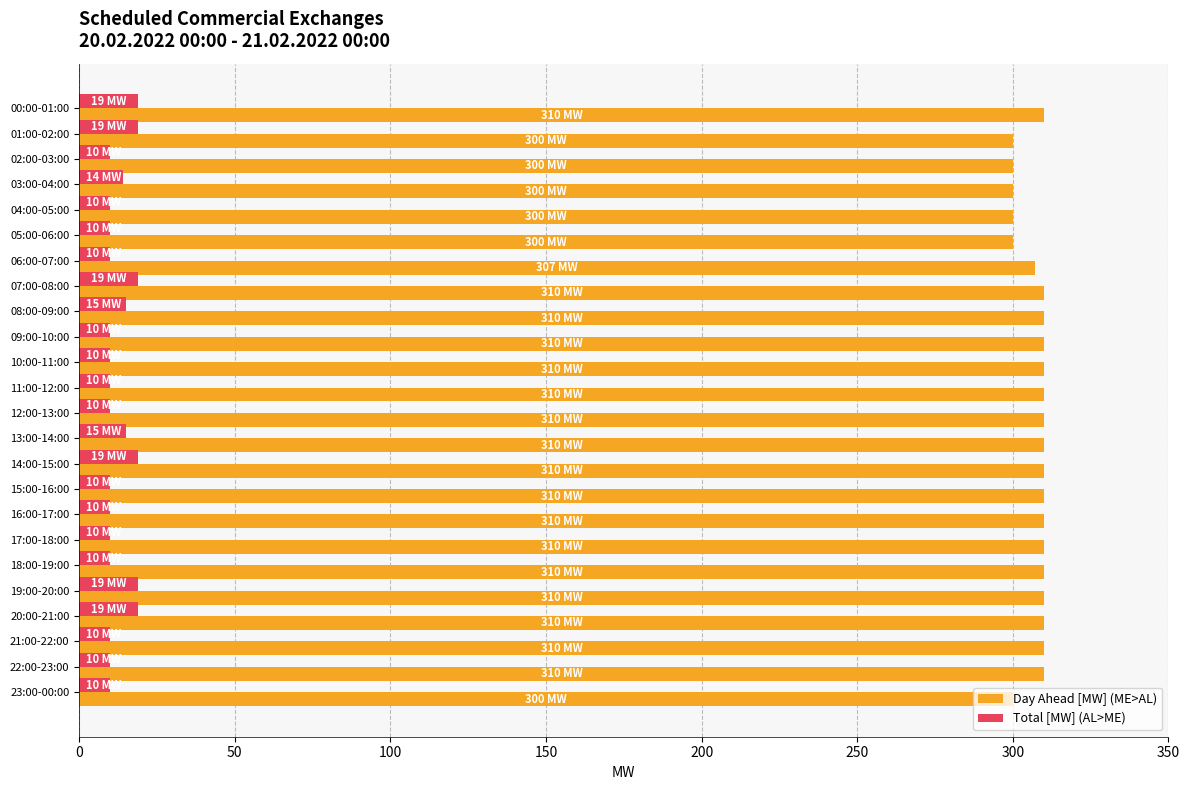

How many series are shown in this chart?

2